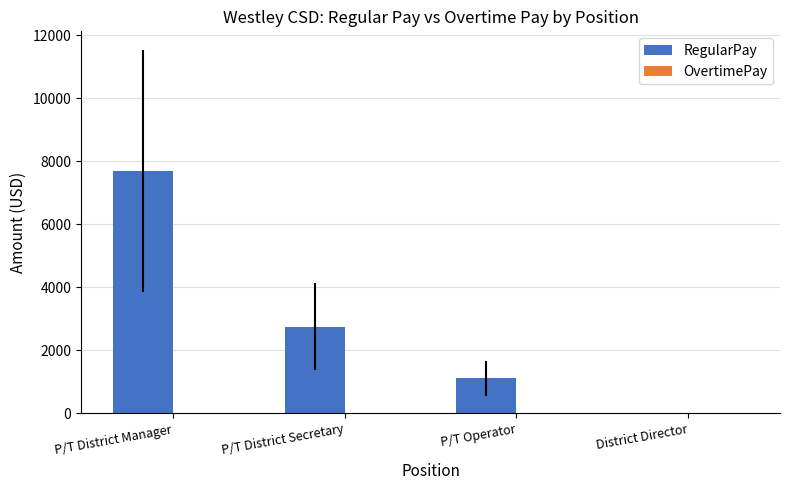

True or false: the data shows 2750 at P/T District Secretary.

True